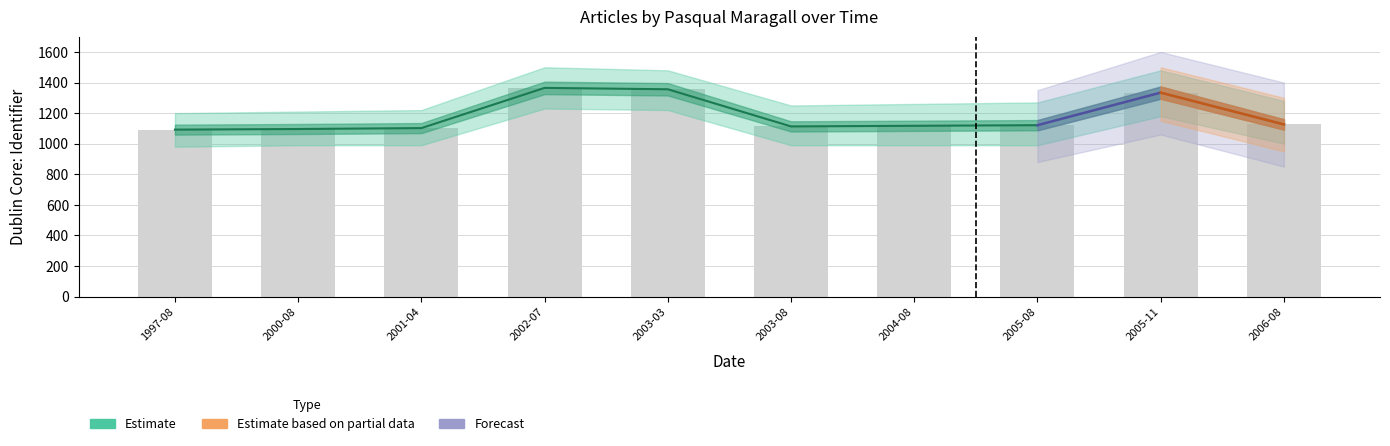

What is the label of the 8th bar from the right?

2001-04-18